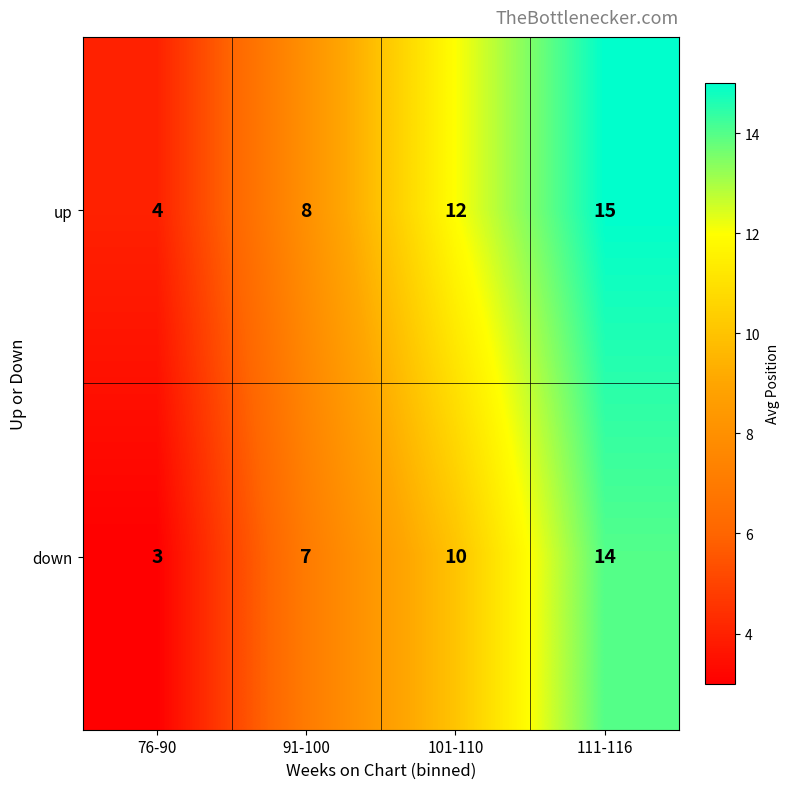

Reading right to left, what are all the values shown in this chart?

up: 111-116=15	101-110=12	91-100=8	76-90=4
down: 111-116=14	101-110=10	91-100=7	76-90=3